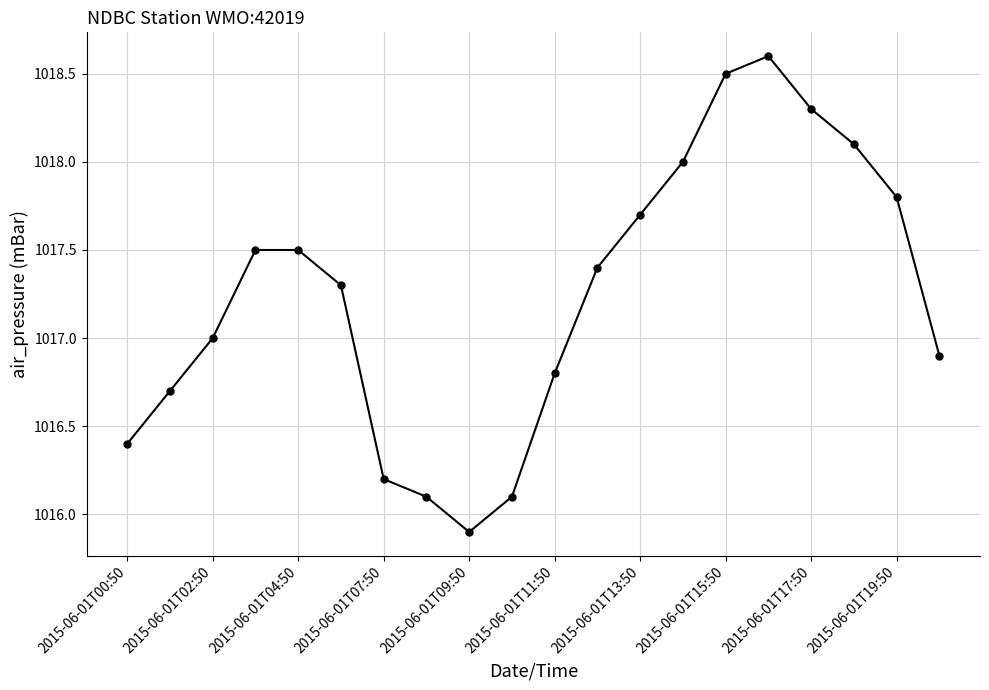

What is the sum of all values?

20344.8